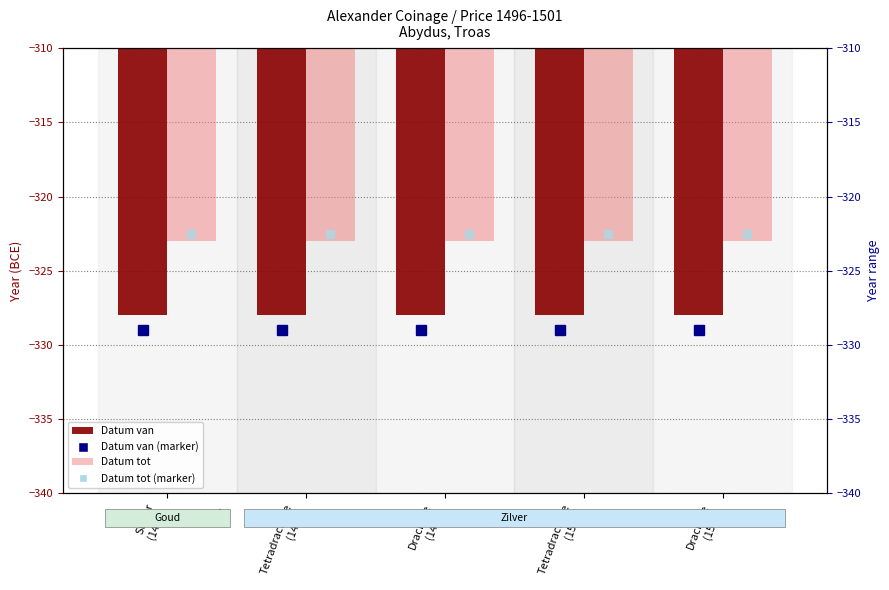

What is the difference between the highest and lowest values at Tetradrachme
(1500)?

5